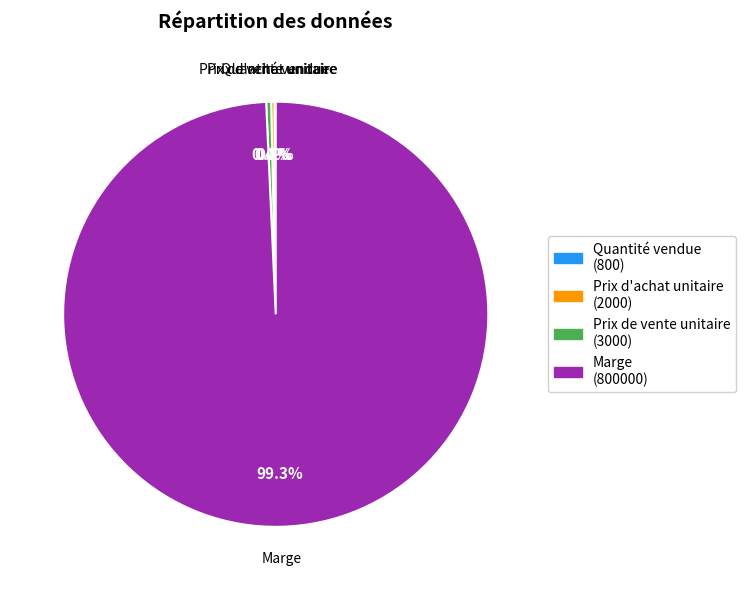

Which slice is the largest?

Marge